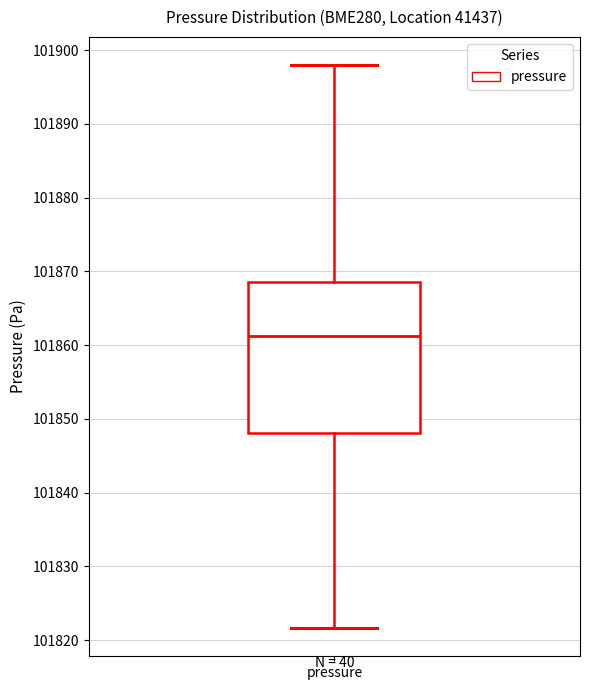

Transcribe this box plot: give where the median line is, the range the box spans, and where the two whiskers end, as read against the y-axis. The values are not printed on the chart, so give them approximately, as read against the axis.

median 101861, box 101848 to 101869, whiskers 101822 to 101898